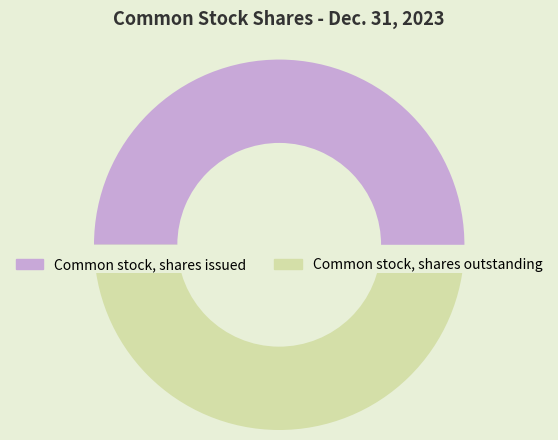

Rank the categories by value from lowest to highest.

Common stock, shares outstanding, Common stock, shares issued